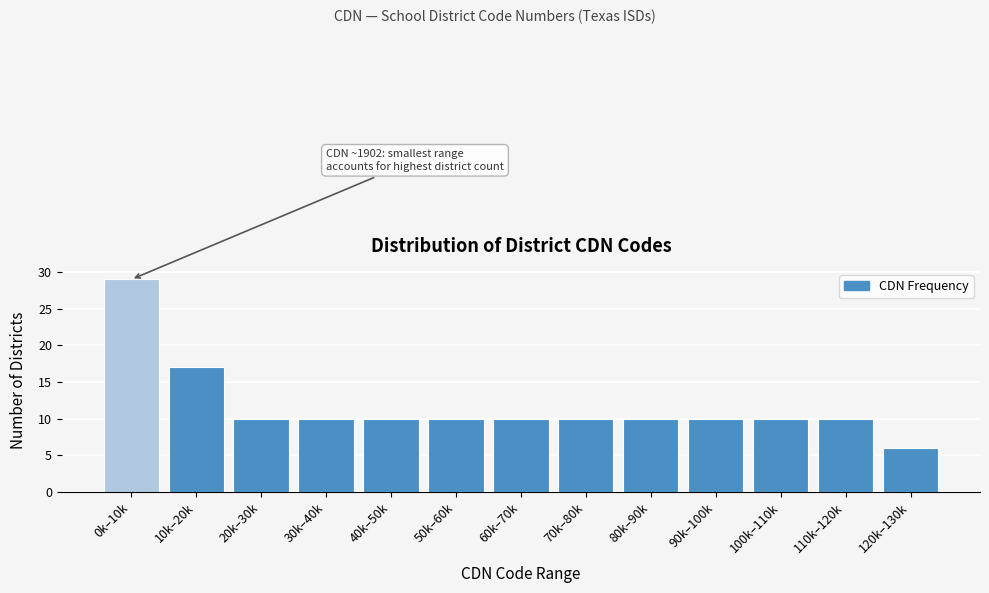

Reading right to left, list all the values displayed in this chart.

120k–130k=6	110k–120k=10	100k–110k=10	90k–100k=10	80k–90k=10	70k–80k=10	60k–70k=10	50k–60k=10	40k–50k=10	30k–40k=10	20k–30k=10	10k–20k=17	0k–10k=29